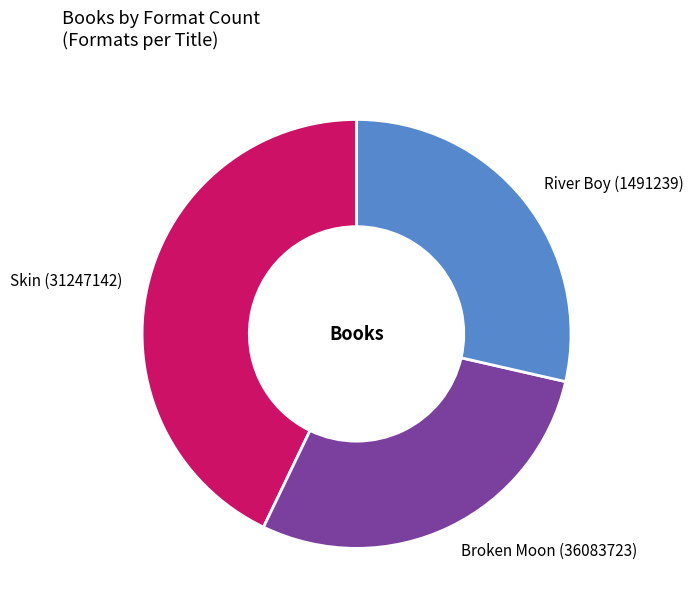

Approximately how many times larger is the value at Broken Moon (36083723) compared to Skin (31247142)?

0.7